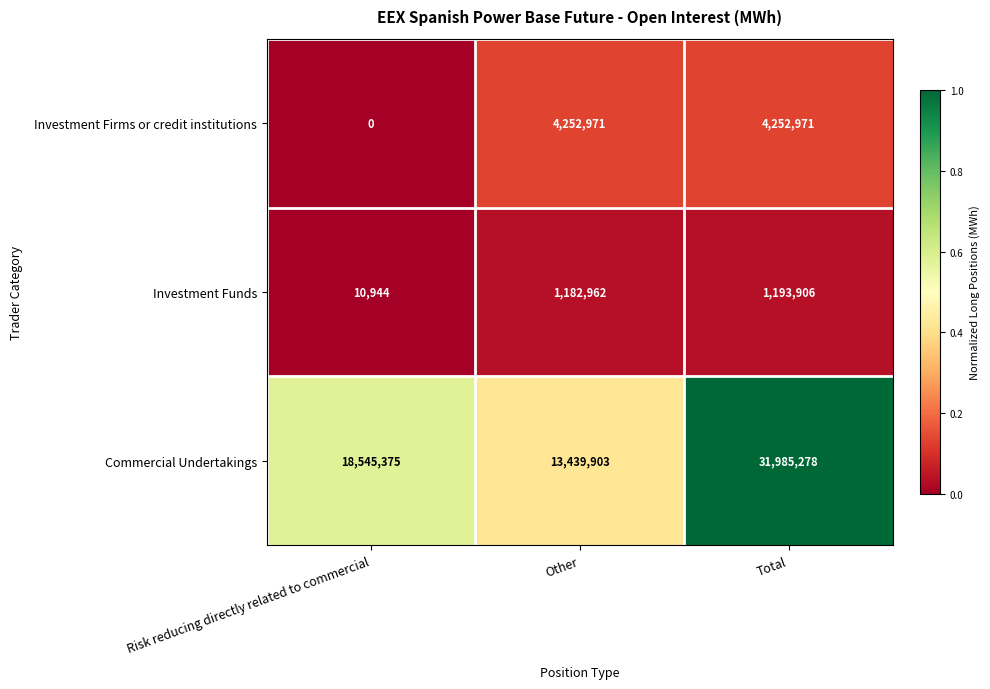

Reading right to left, what are all the values shown in this chart?

Investment Firms or credit institutions: Total=4252971	Other=4252971	Risk reducing directly related to commercial=0
Investment Funds: Total=1193906	Other=1182962	Risk reducing directly related to commercial=10944
Commercial Undertakings: Total=31985278	Other=13439903	Risk reducing directly related to commercial=18545375